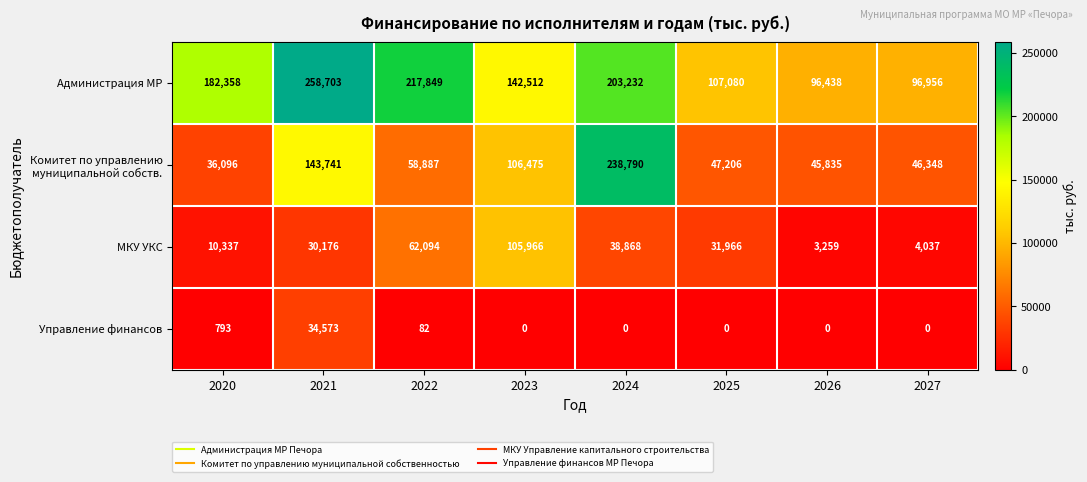

What is the difference between the highest and lowest values at 2026?

96438